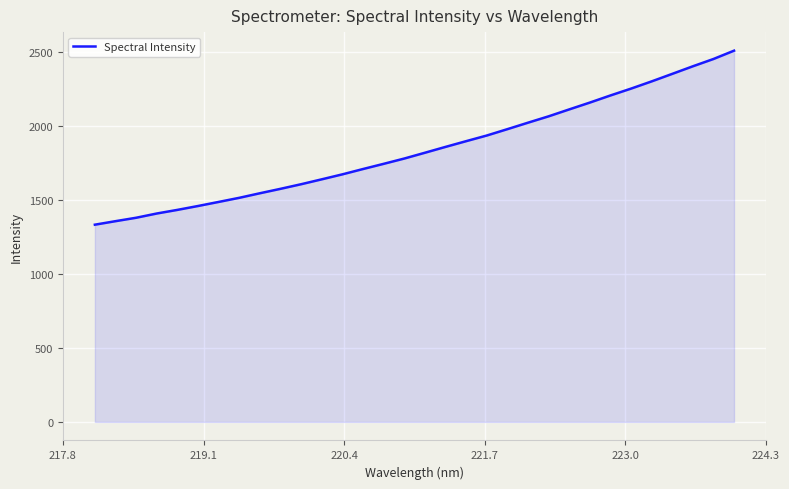

What is the difference between the maximum and minimum values?

1176.9